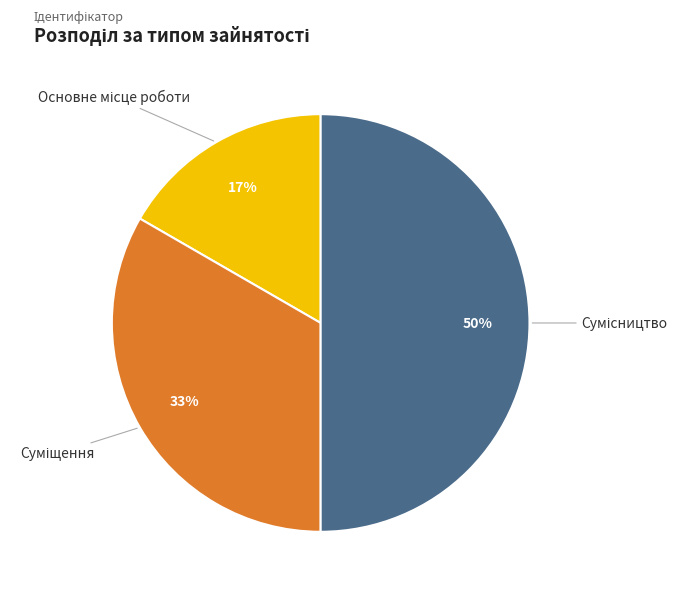

To the nearest percent, what is the average slice percentage?

33%